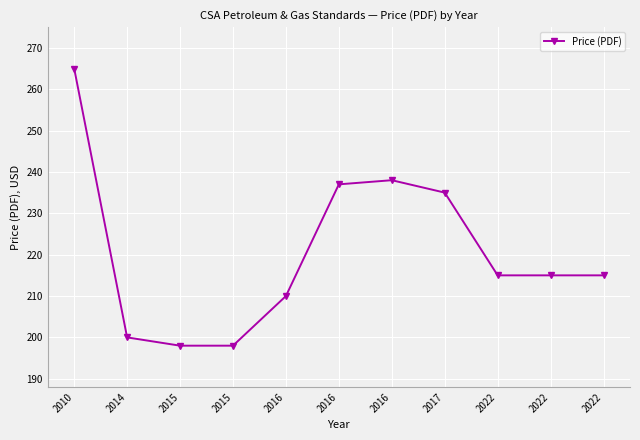

At which label is the value closest to 231?

2017